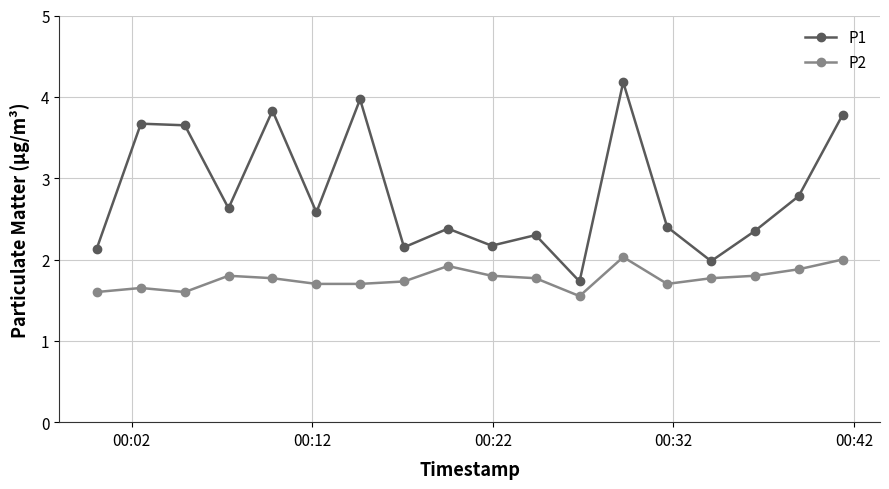

Does the chart have visible grid lines?

Yes